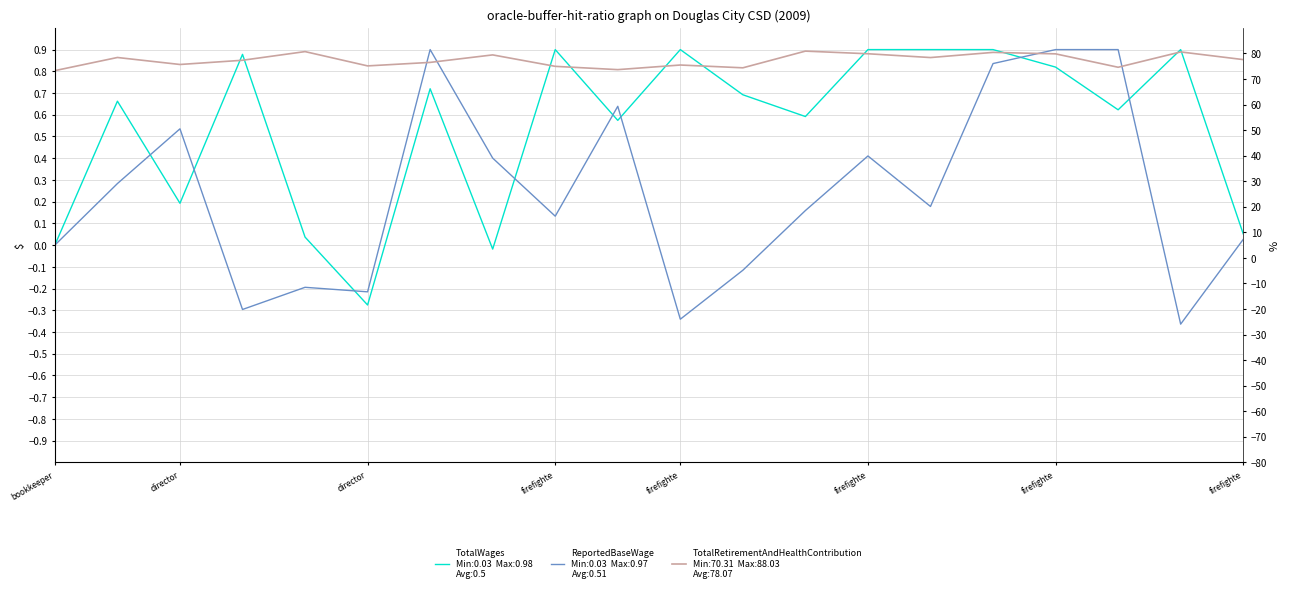

After their last crossing, which series has the higher values: TotalWages or ReportedBaseWage?

TotalWages